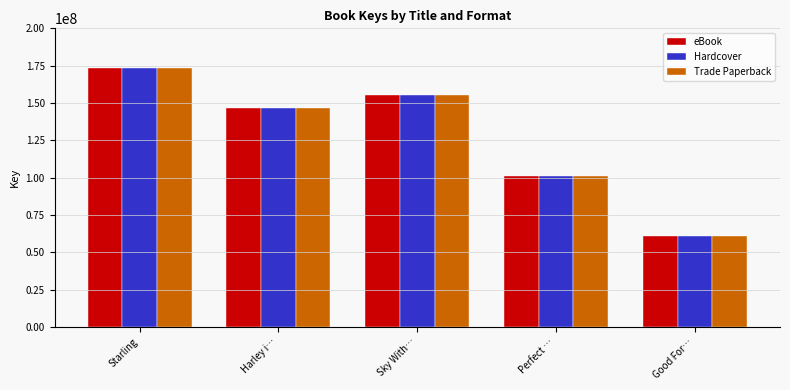

What is the difference between the eBook values at Sky With… and Starling?

18026906